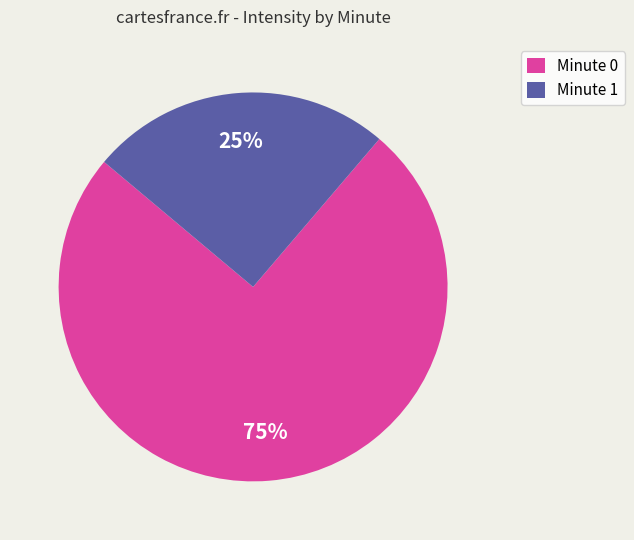

Rank the categories by value from highest to lowest.

Minute 0, Minute 1